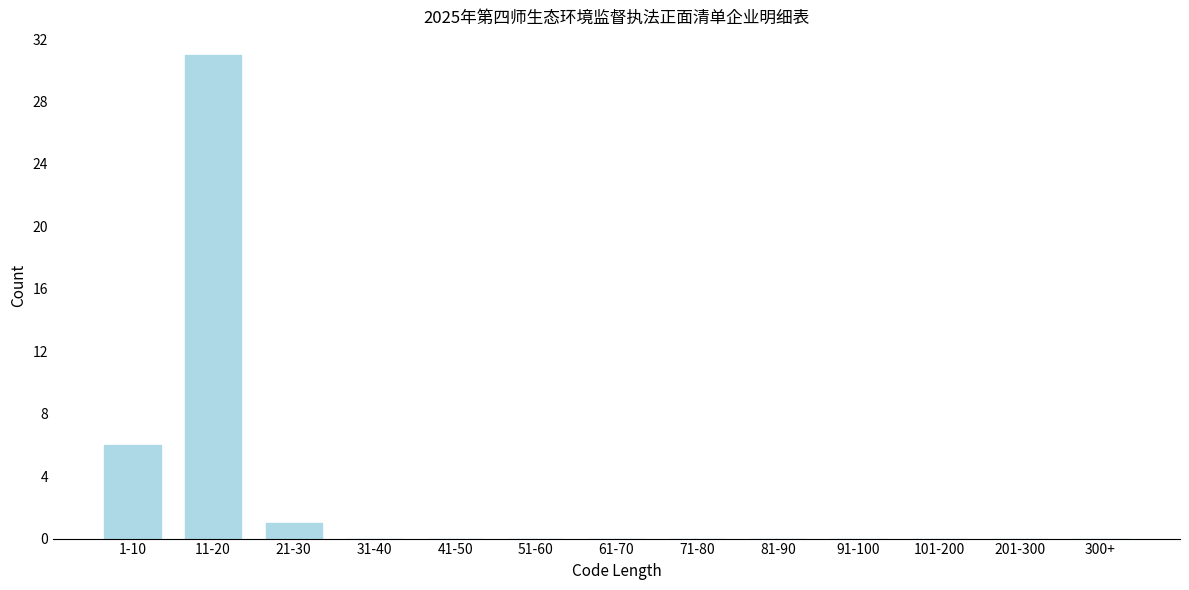

Reading left to right, transcribe all the data shown in this chart.

1-10=6	11-20=31	21-30=1	31-40=0	41-50=0	51-60=0	61-70=0	71-80=0	81-90=0	91-100=0	101-200=0	201-300=0	300+=0